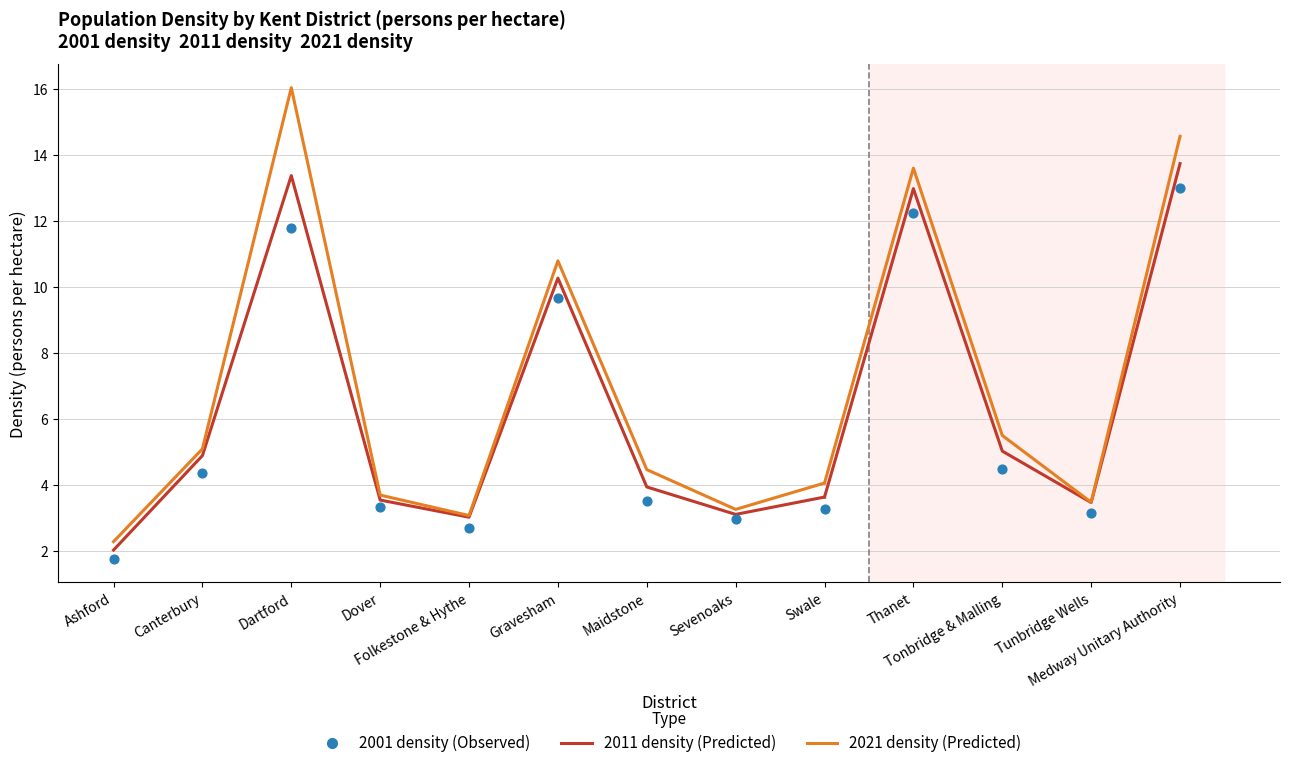

Which series has the largest total across all categories?

2021 density